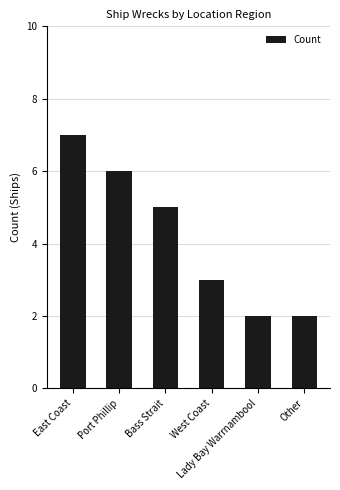

True or false: the data shows 6 at Port Phillip.

True